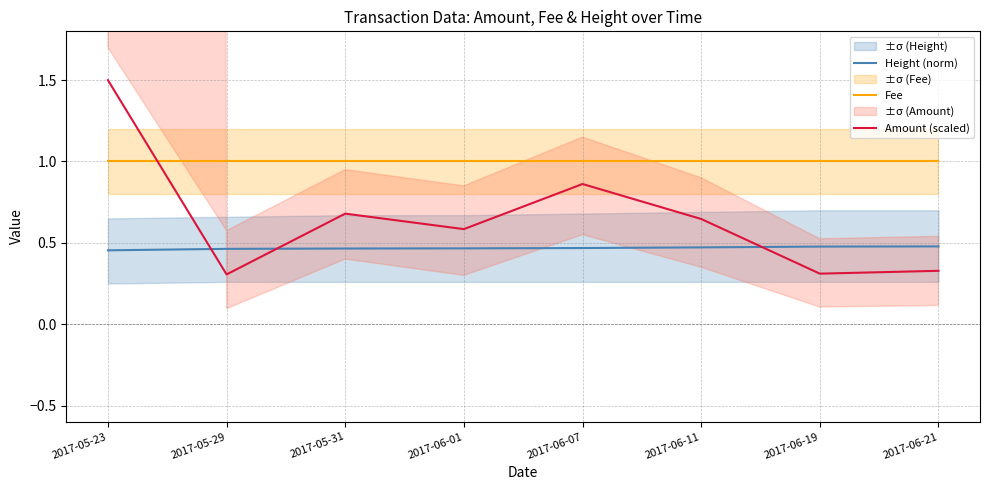

Does the chart have visible grid lines?

Yes